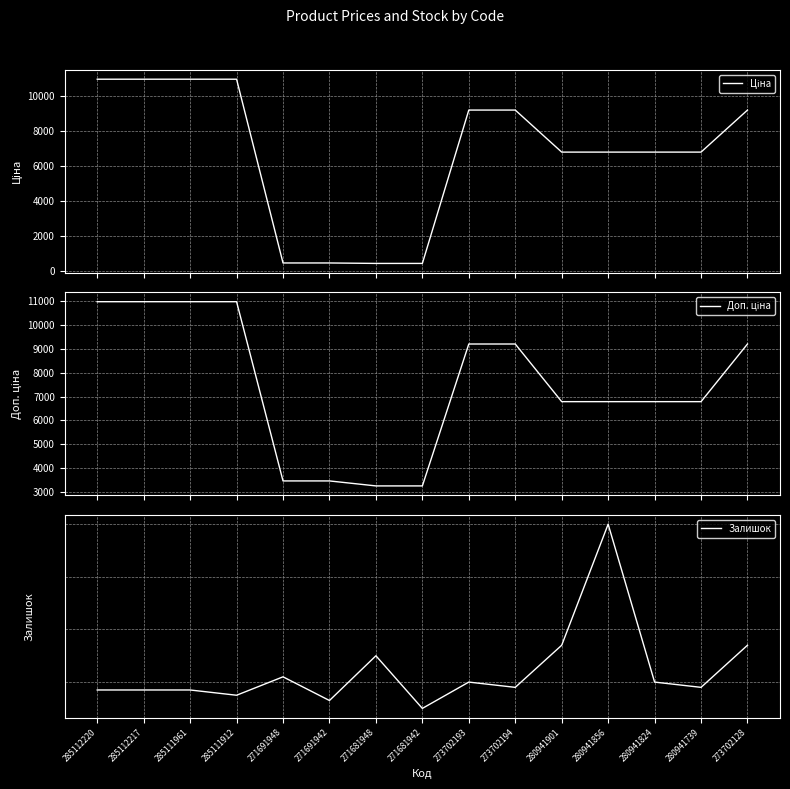

Where does the Доп. ціна series first go above 6787?

285112220